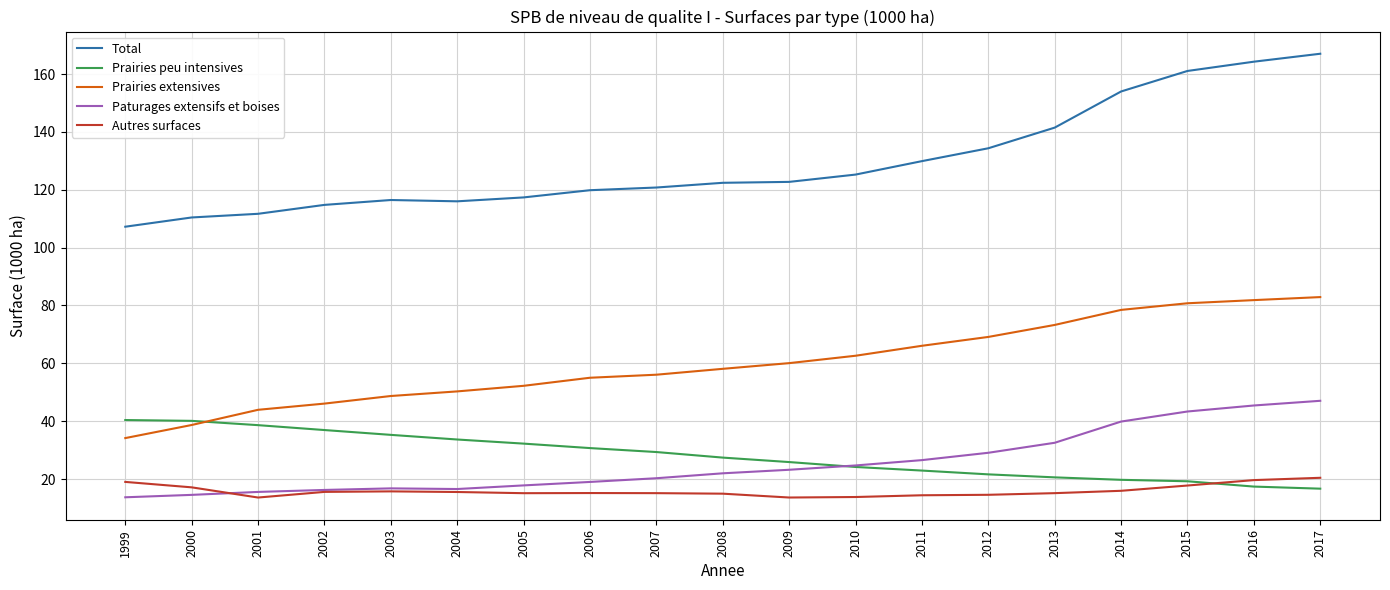

What is the maximum value for Prairies extensives?

82.9